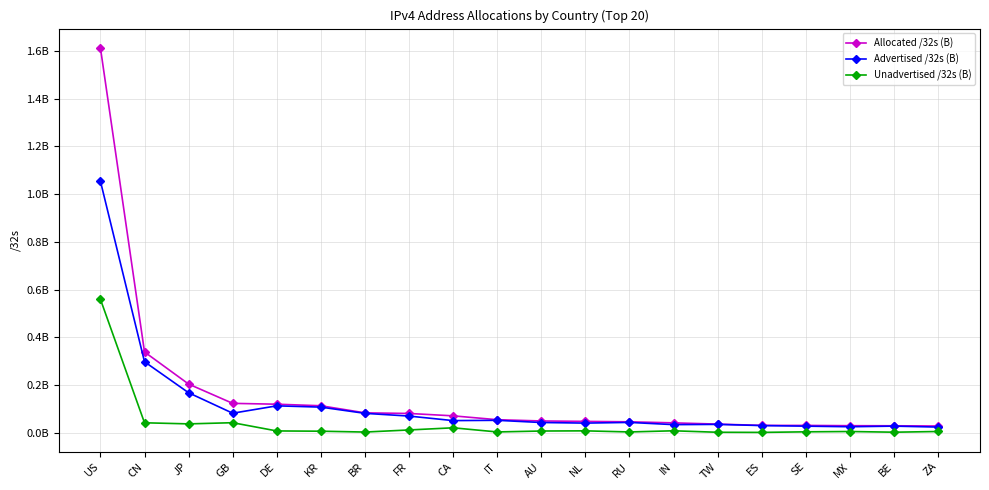

Is this an area chart (filled region under the line)?

No